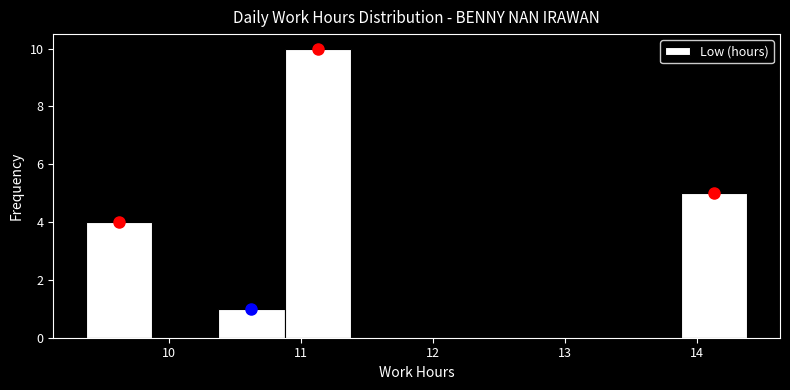

Reading left to right, transcribe this chart: for each bar, give the range it covers on the x-axis and its height. Neither the bar edges nor the heights are printed on the chart, so give them approximately, as read against the axes.

9.4 to 9.9: 4
9.9 to 10.4: 0
10.4 to 10.9: 1
10.9 to 11.4: 10
11.4 to 11.9: 0
11.9 to 12.4: 0
12.4 to 12.9: 0
12.9 to 13.4: 0
13.4 to 13.9: 0
13.9 to 14.4: 5